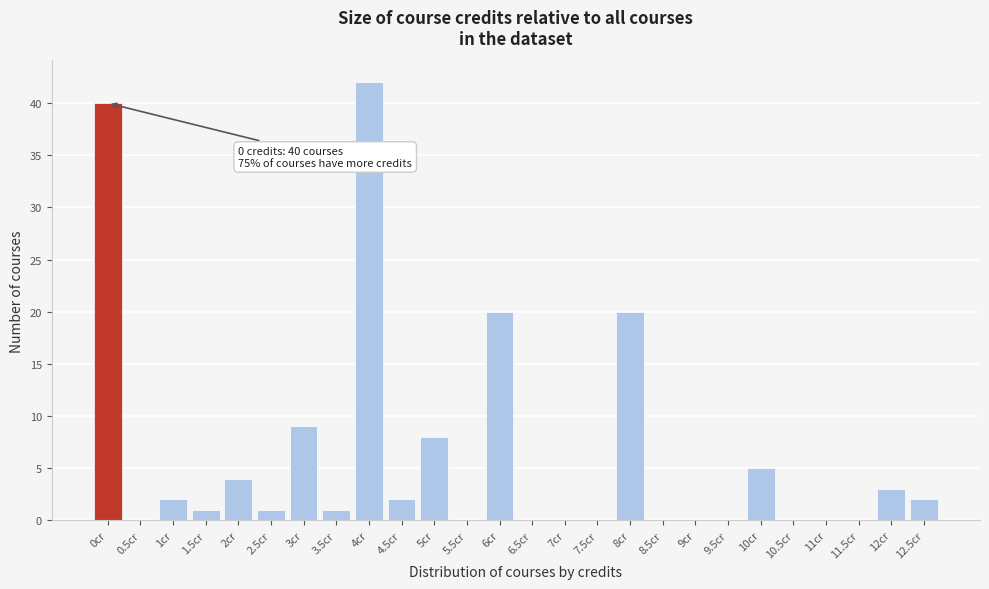

Reading left to right, extract all data points from this chart.

0cr=40	0.5cr=0	1cr=2	1.5cr=1	2cr=4	2.5cr=1	3cr=9	3.5cr=1	4cr=42	4.5cr=2	5cr=8	5.5cr=0	6cr=20	6.5cr=0	7cr=0	7.5cr=0	8cr=20	8.5cr=0	9cr=0	9.5cr=0	10cr=5	10.5cr=0	11cr=0	11.5cr=0	12cr=3	12.5cr=2